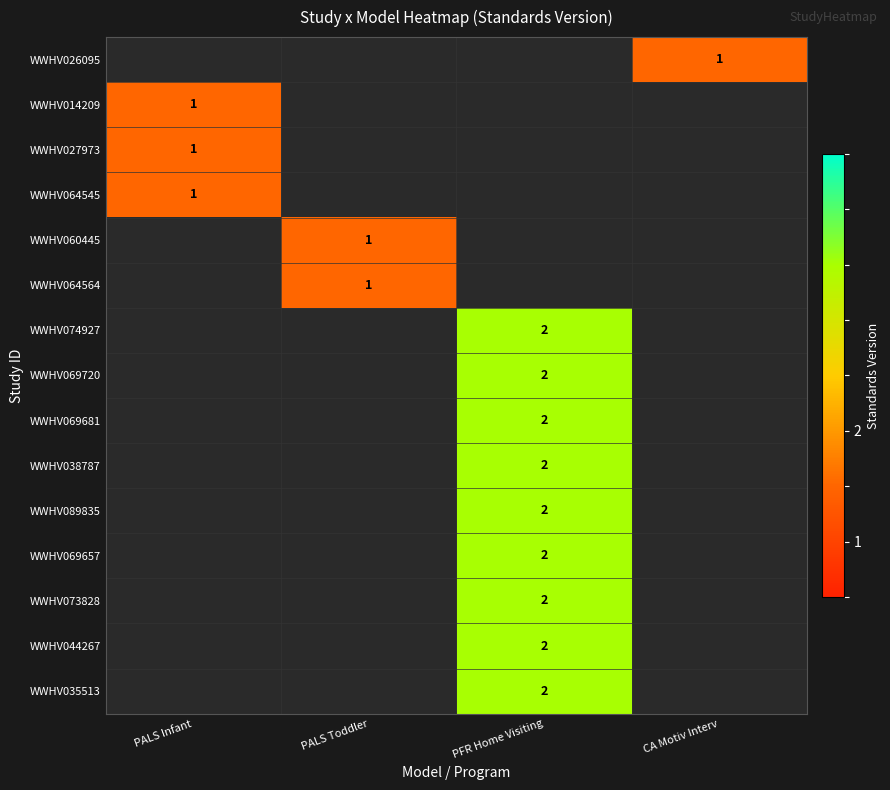

The value of WWHV035513 at PFR Home Visiting is 2. True or false?

True